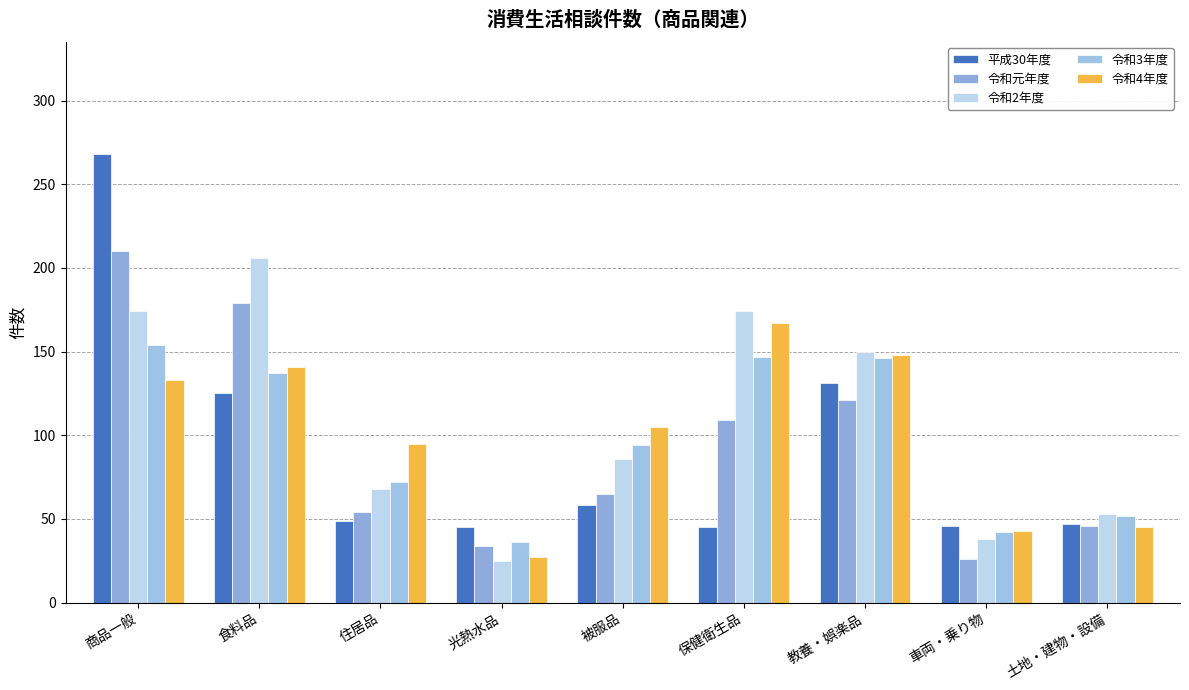

List the series in order of their peak value, highest first.

平成30年度, 令和元年度, 令和2年度, 令和4年度, 令和3年度